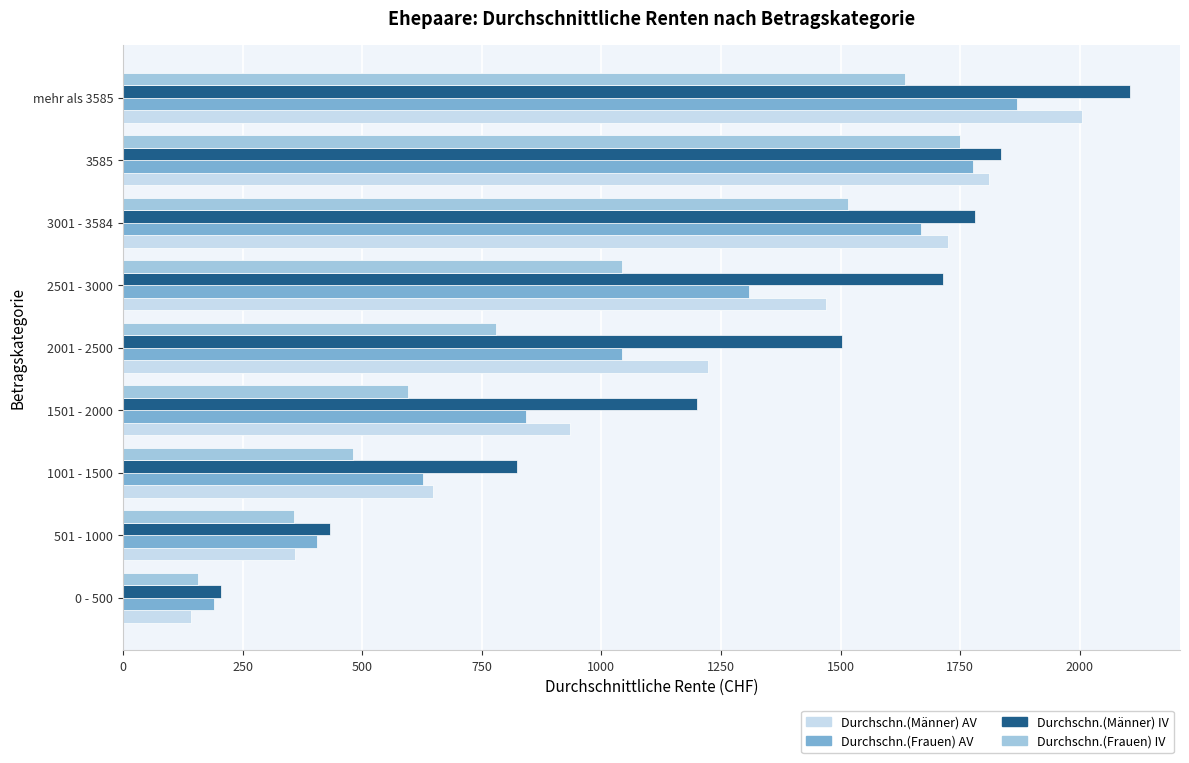

What is the sum of the Durchschn.(Männer) IV values at 3585 and 2501 - 3000?

3548